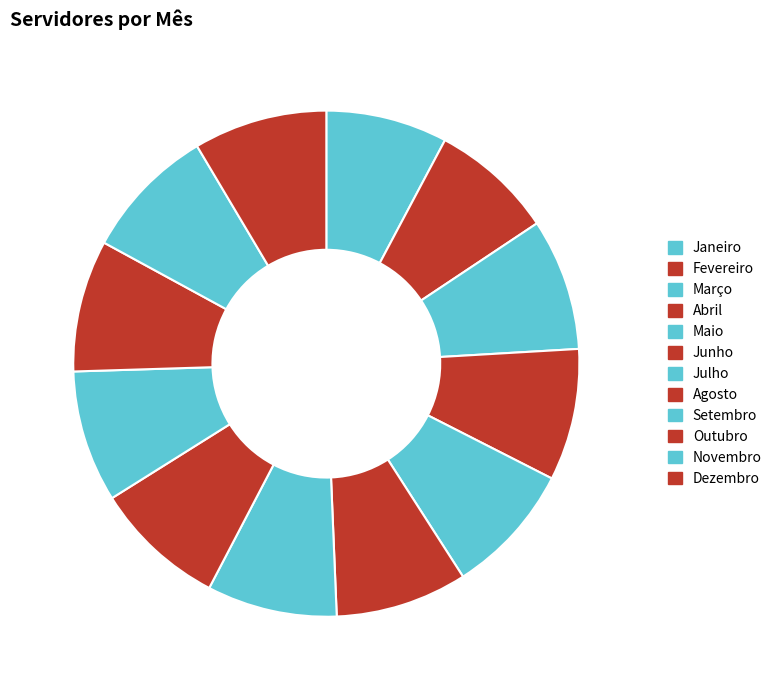

How many segments does this pie chart have?

12